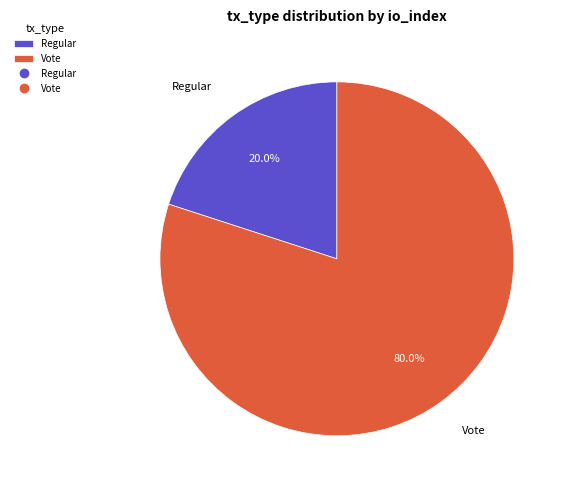

Is Regular the majority of the pie?

No